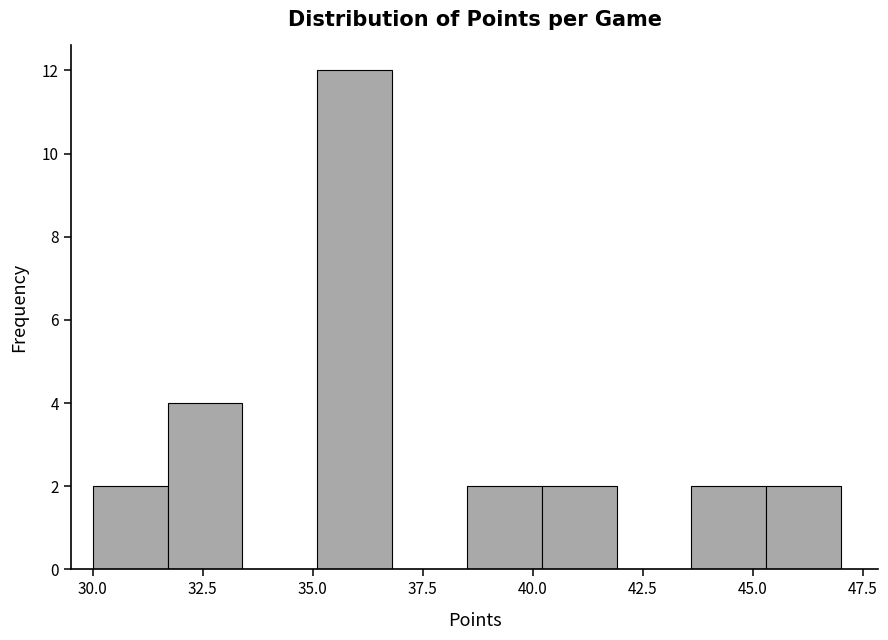

Read against the x-axis, roughly where is the centre of the tallest bar?

36.0